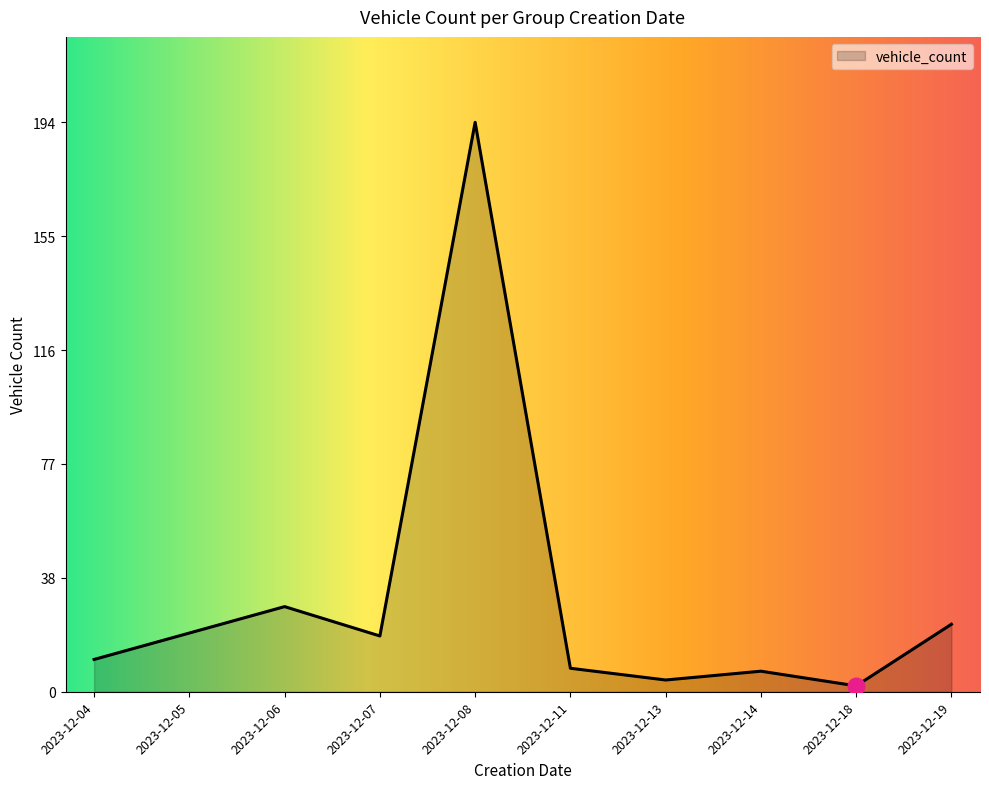

The value at 2023-12-08 is 114. True or false?

False